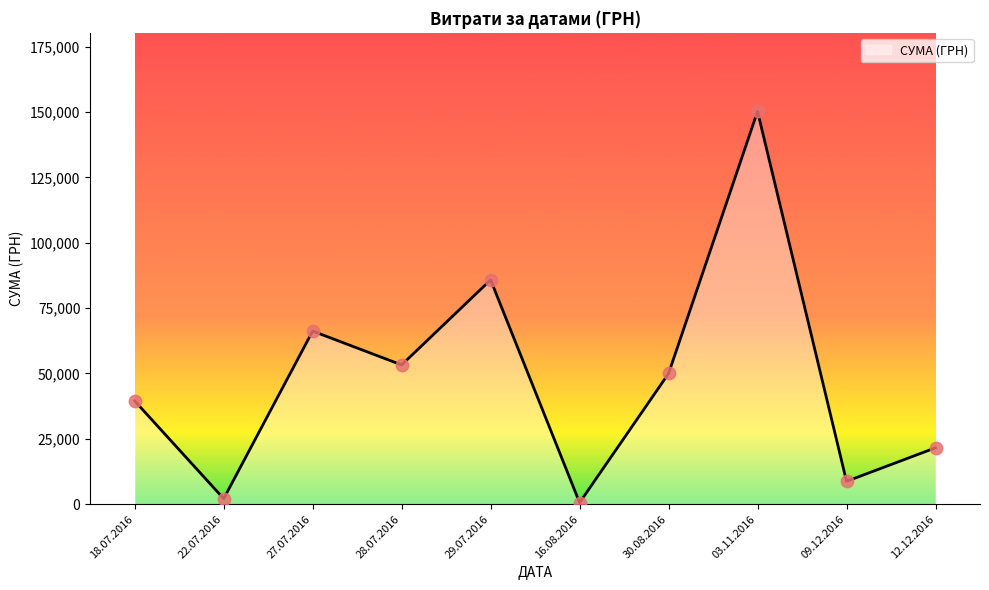

Which has a higher value, 27.07.2016 or 09.12.2016?

27.07.2016